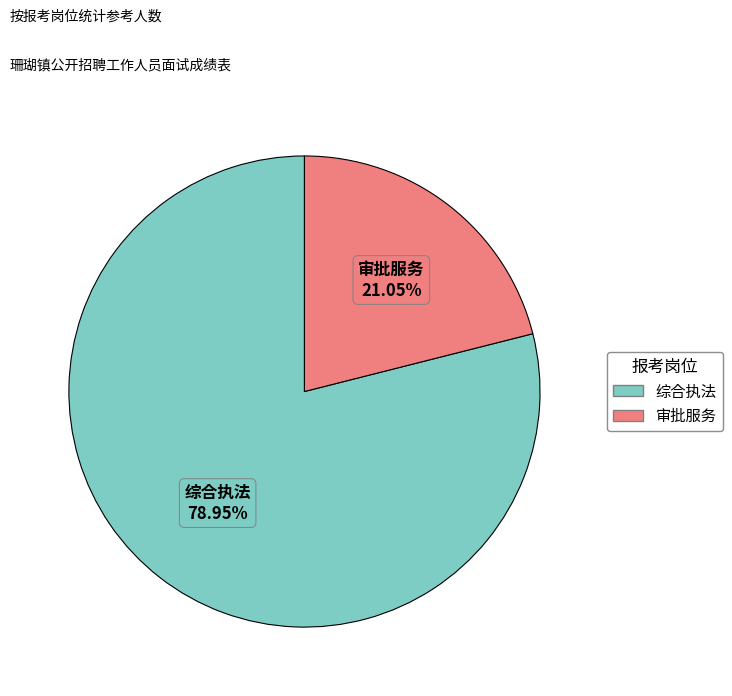

Combined, what portion of the pie is 审批服务 and 综合执法?

100.0%